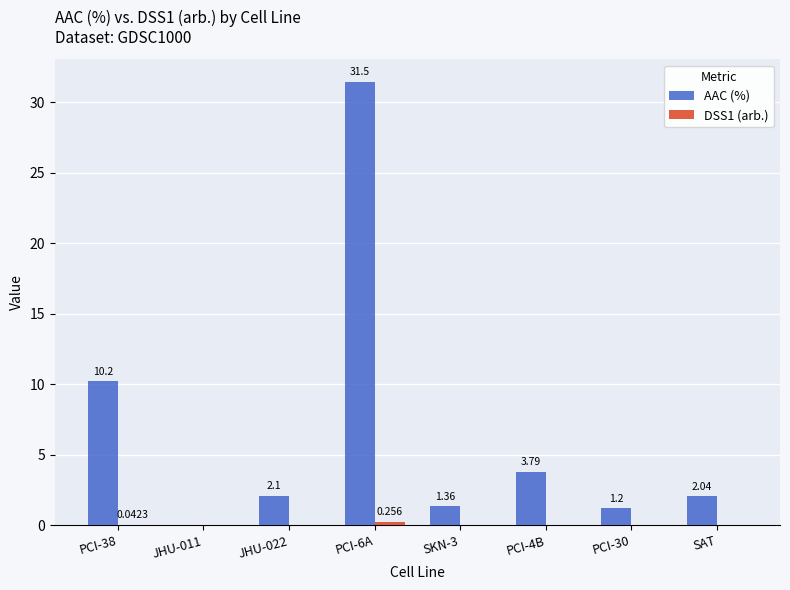

Which series has the largest total across all categories?

AAC (%)